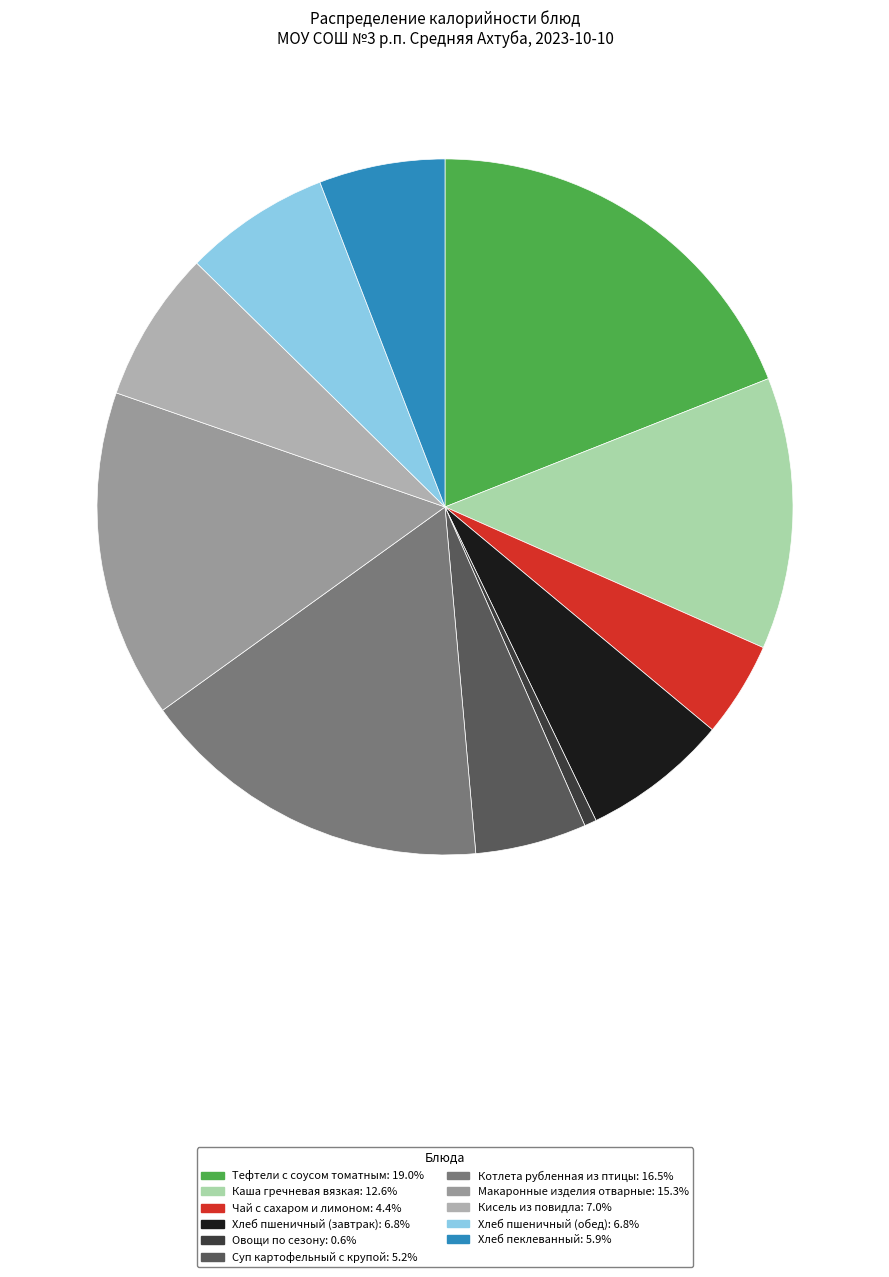

Count the number of slices in the pie.

11